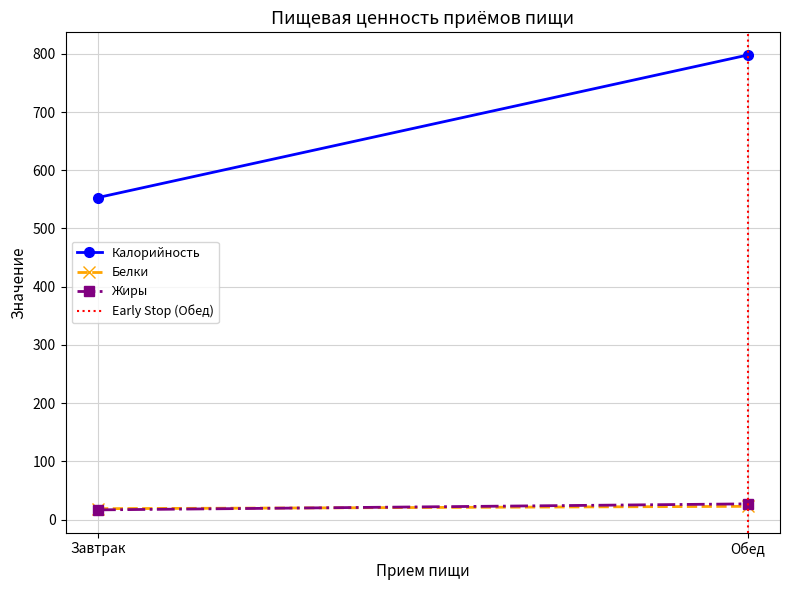

What is the total value across all series at Завтрак?

588.6